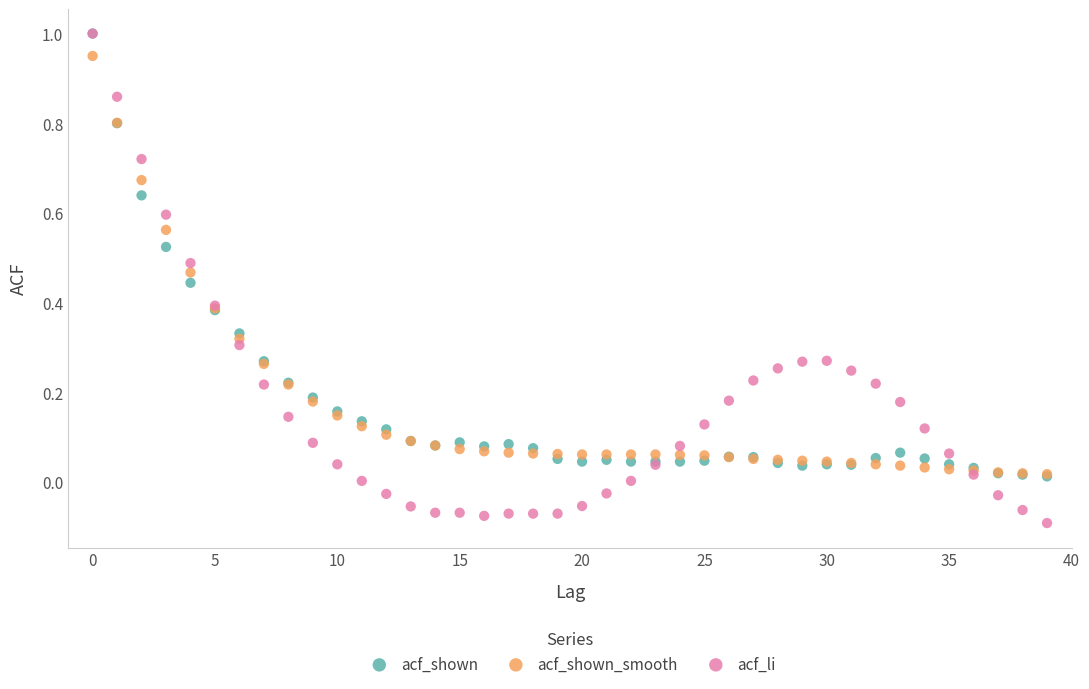

What are all the series names shown in the legend?

acf_shown, acf_shown_smooth, acf_li